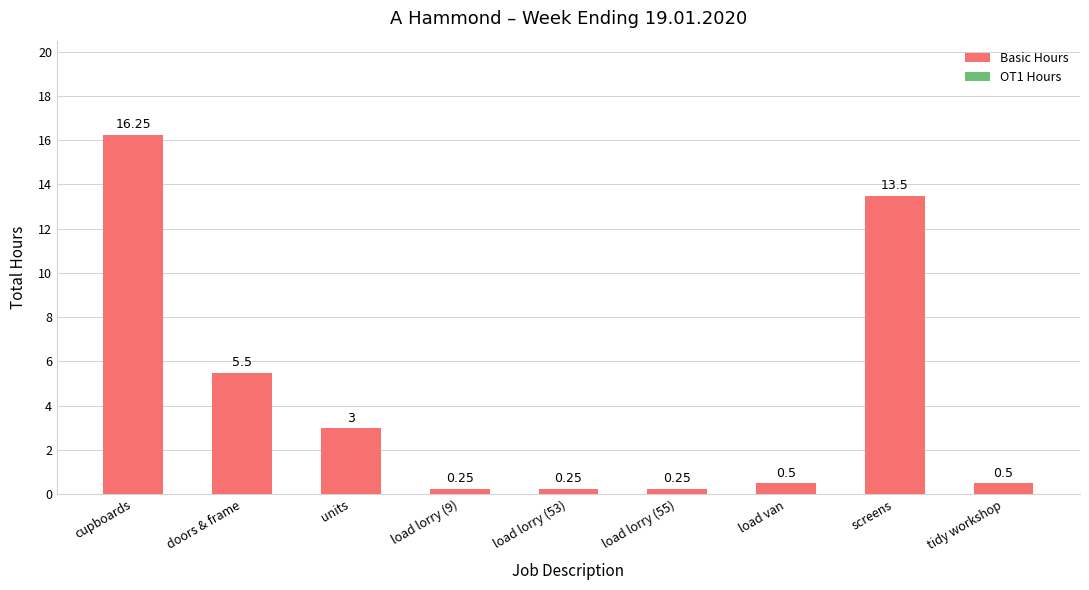

How many bars are there in total?

9